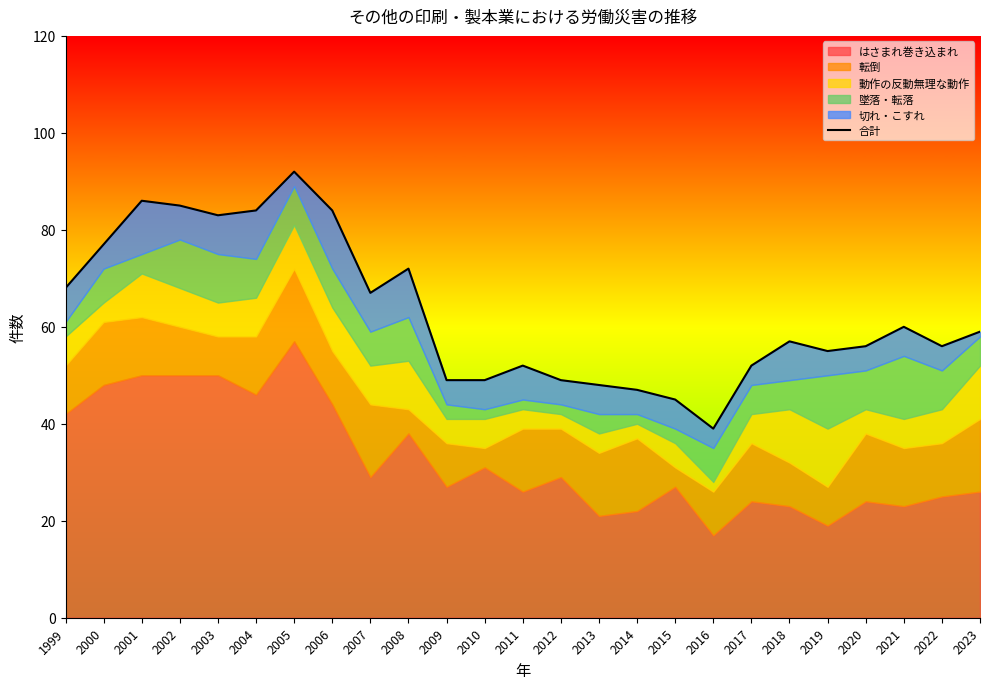

How many interior local peaks (higher than both neighbors) does the data have?

6